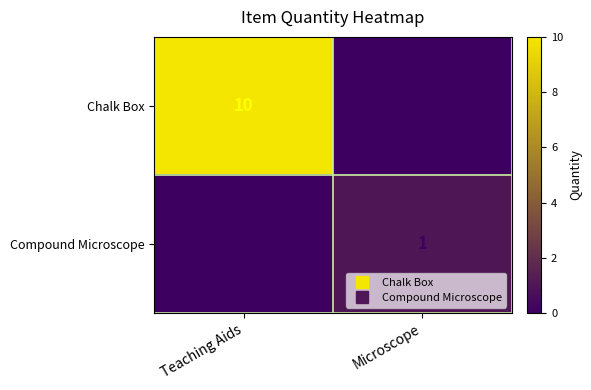

Reading left to right, list all the values displayed in this chart.

Chalk Box: 10	0
Compound Microscope: 0	1